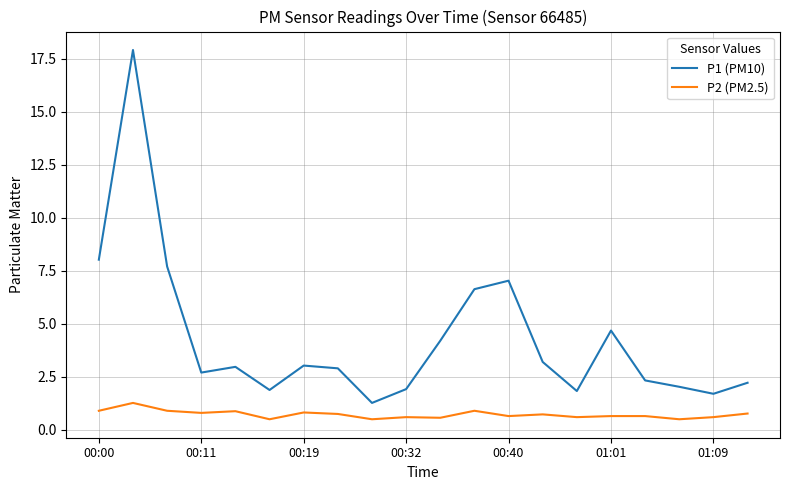

True or false: P2 (PM2.5) and P1 (PM10) cross at least once.

False